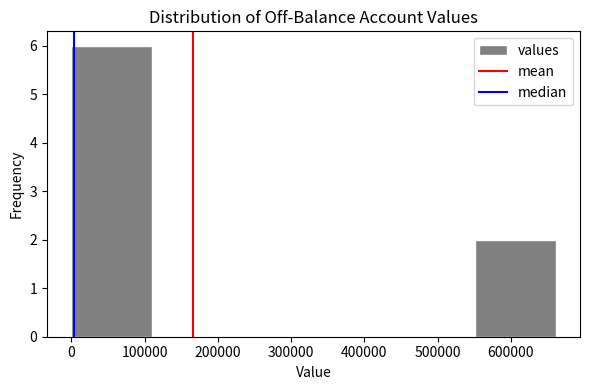

Over which range of the x-axis is the bar tallest?

0 to 110000